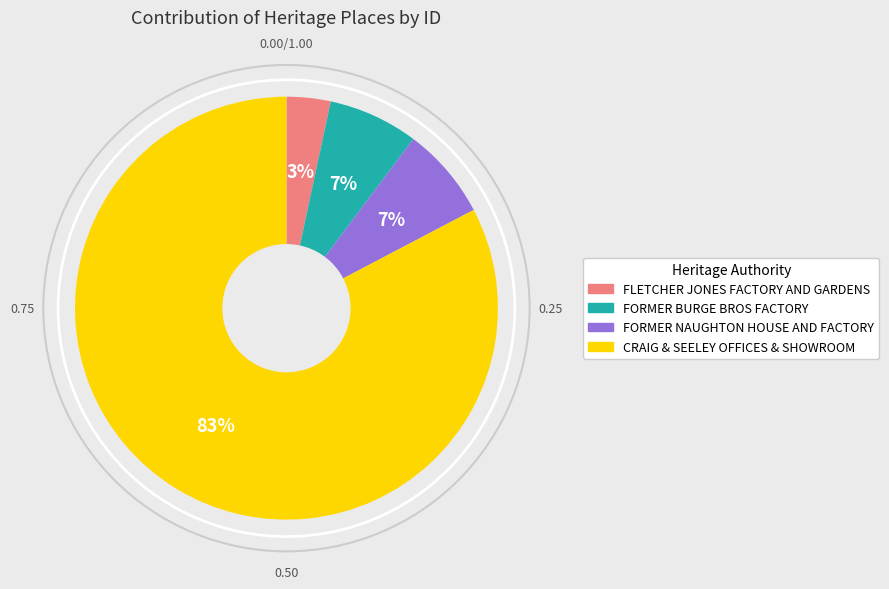

To the nearest percent, what is the combined percentage of FORMER NAUGHTON HOUSE AND FACTORY and CRAIG & SEELEY OFFICES & SHOWROOM?

90%